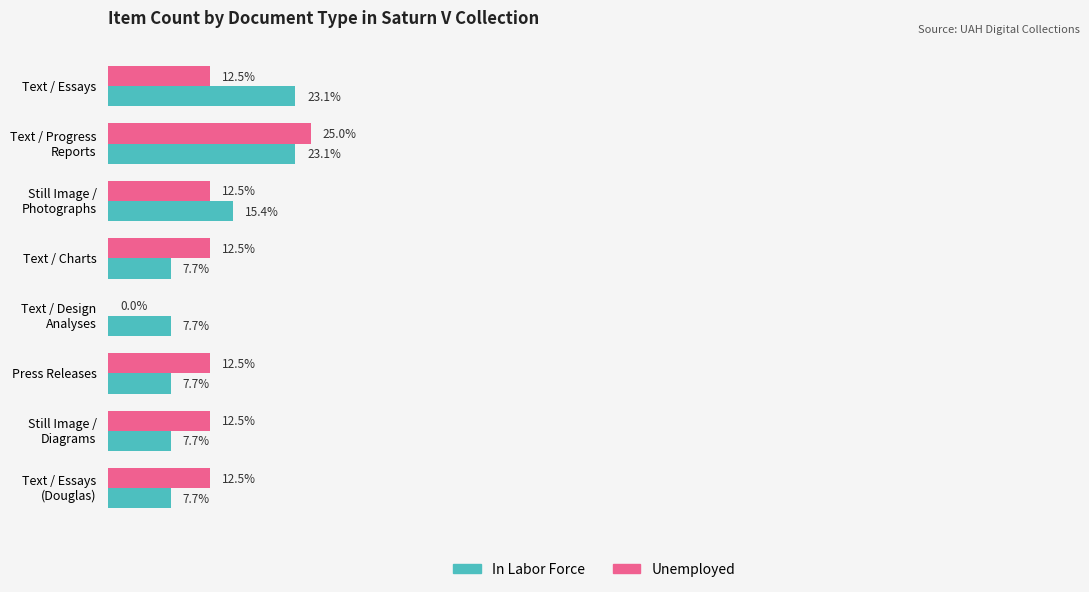

What are all the series names shown in the legend?

In Labor Force, Unemployed